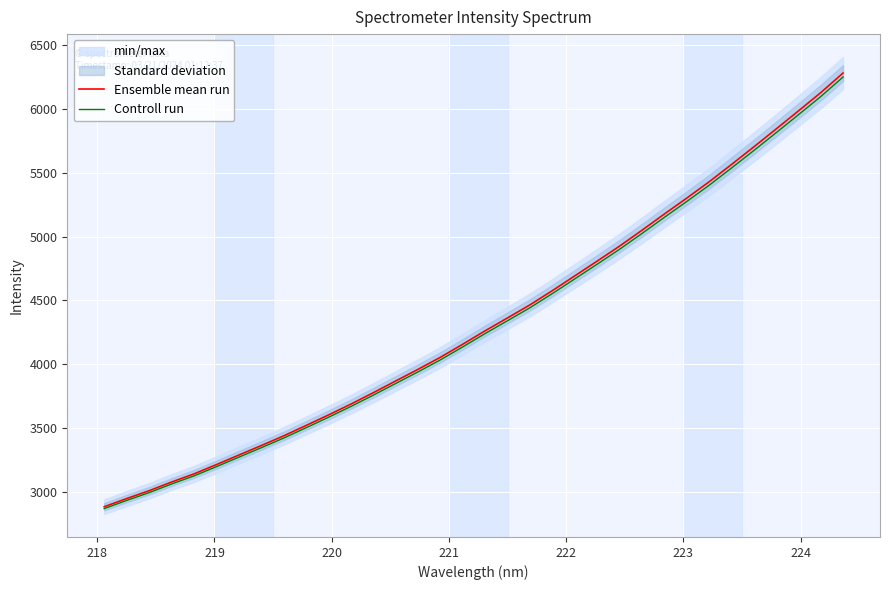

What is the lowest value of the Ensemble mean run series?

2885.7